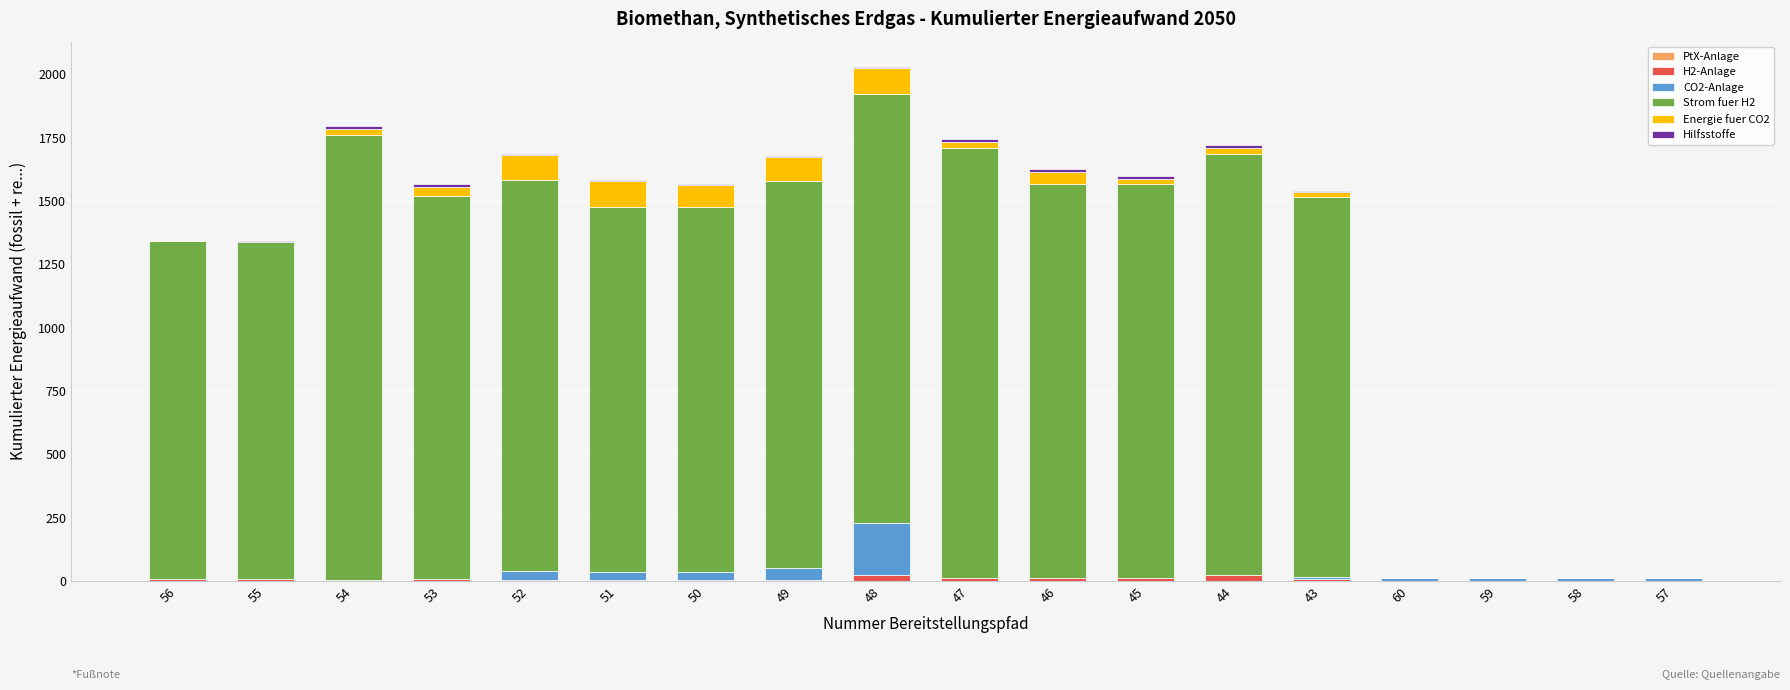

Between 44 and 50, which is larger?

44